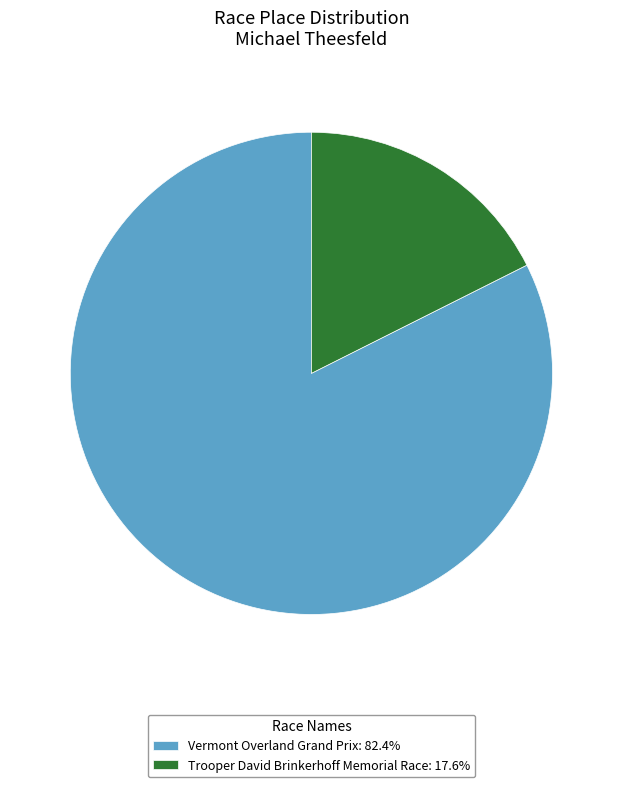

Is there any slice that represents more than half of the pie?

Yes